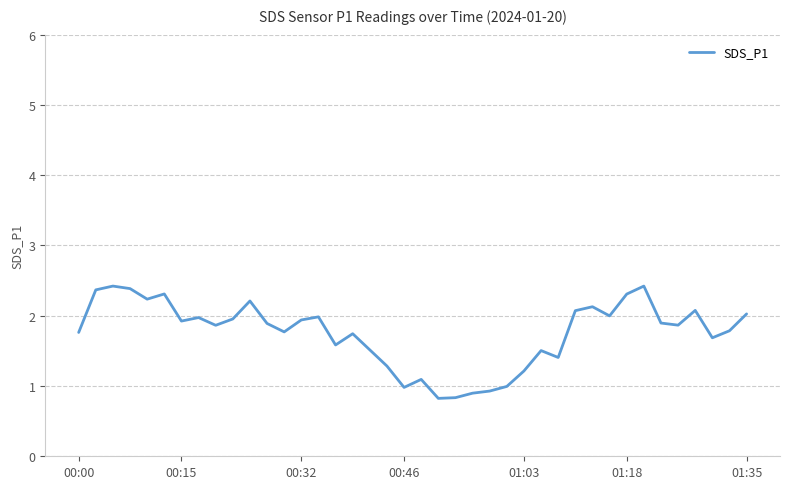

What is the difference between the maximum and minimum values?

1.6